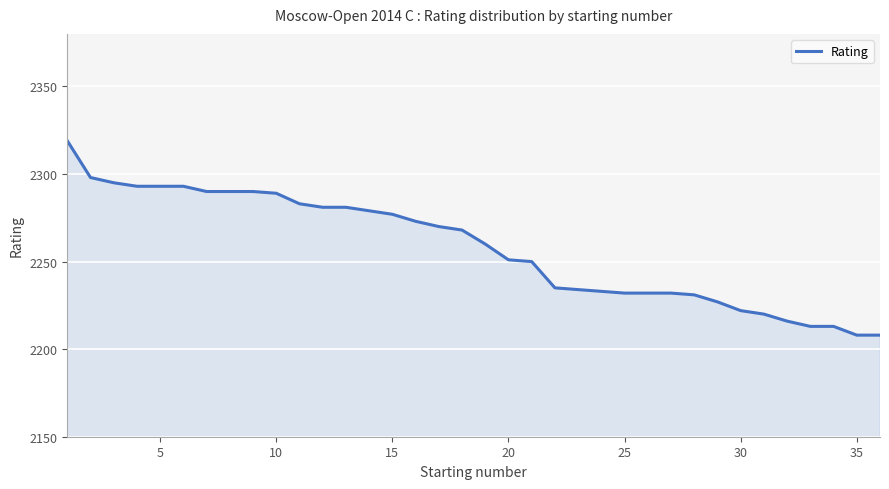

Reading left to right, transcribe all the data shown in this chart.

2319	2298	2295	2293	2293	2293	2290	2290	2290	2289	2283	2281	2281	2279	2277	2273	2270	2268	2260	2251	2250	2235	2234	2233	2232	2232	2232	2231	2227	2222	2220	2216	2213	2213	2208	2208